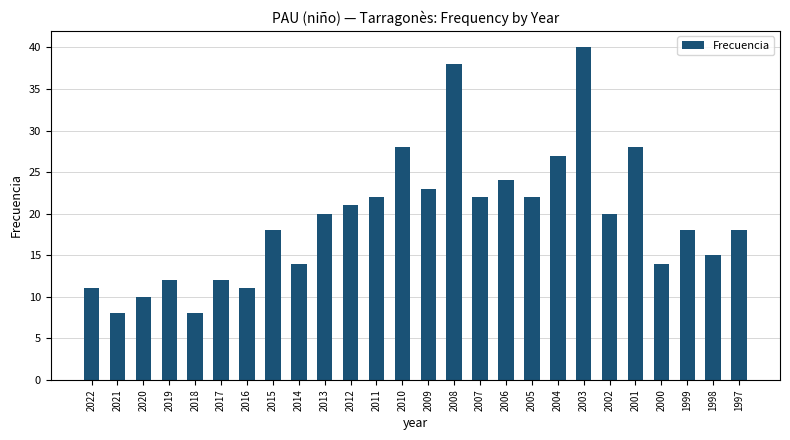

Between 2001 and 2013, which is larger?

2001